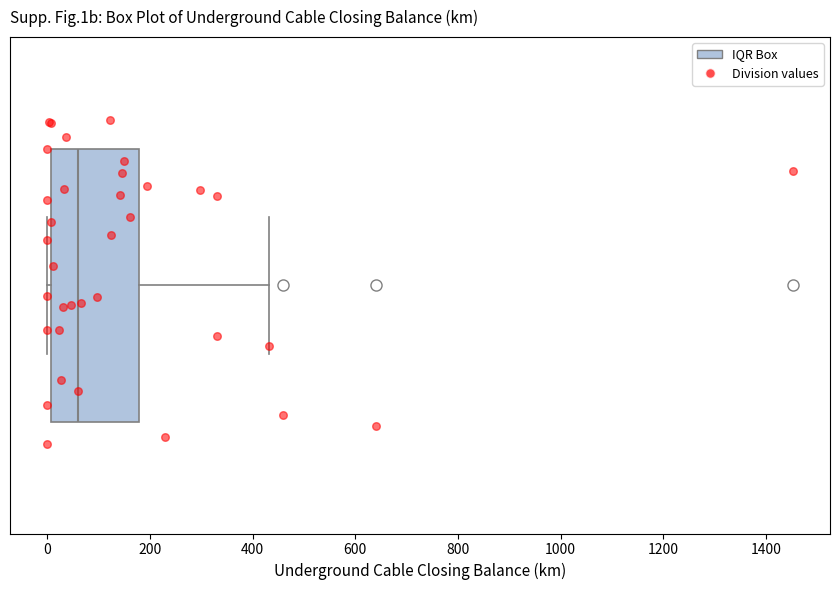

Transcribe this box plot: give where the median line is, the range the box spans, and where the two whiskers end, as read against the x-axis. The values are not printed on the chart, so give them approximately, as read against the axis.

median 60, box 0 to 180, whiskers 0 (just left of the box's left edge) to 440